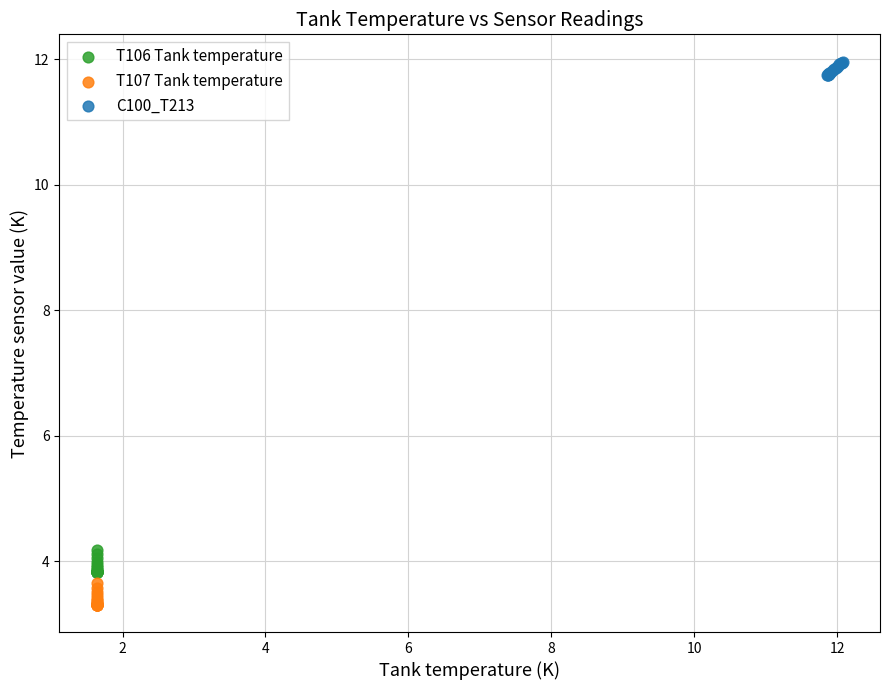

Which series reaches the minimum Y coordinate?

T107 Tank temperature